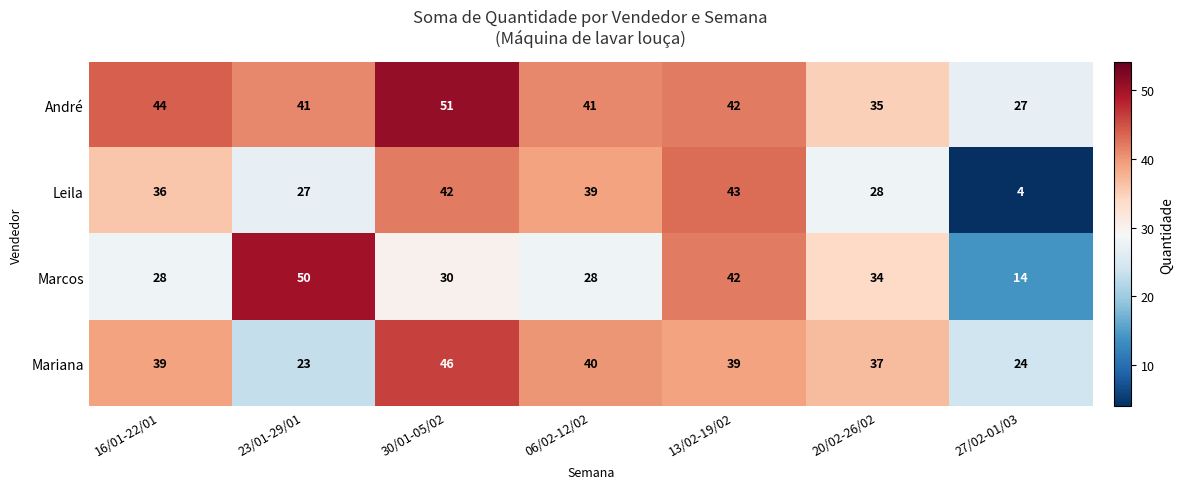

Reading left to right, transcribe all the data shown in this chart.

André: 16/01-22/01=44	23/01-29/01=41	30/01-05/02=51	06/02-12/02=41	13/02-19/02=42	20/02-26/02=35	27/02-01/03=27
Leila: 16/01-22/01=36	23/01-29/01=27	30/01-05/02=42	06/02-12/02=39	13/02-19/02=43	20/02-26/02=28	27/02-01/03=4
Marcos: 16/01-22/01=28	23/01-29/01=50	30/01-05/02=30	06/02-12/02=28	13/02-19/02=42	20/02-26/02=34	27/02-01/03=14
Mariana: 16/01-22/01=39	23/01-29/01=23	30/01-05/02=46	06/02-12/02=40	13/02-19/02=39	20/02-26/02=37	27/02-01/03=24